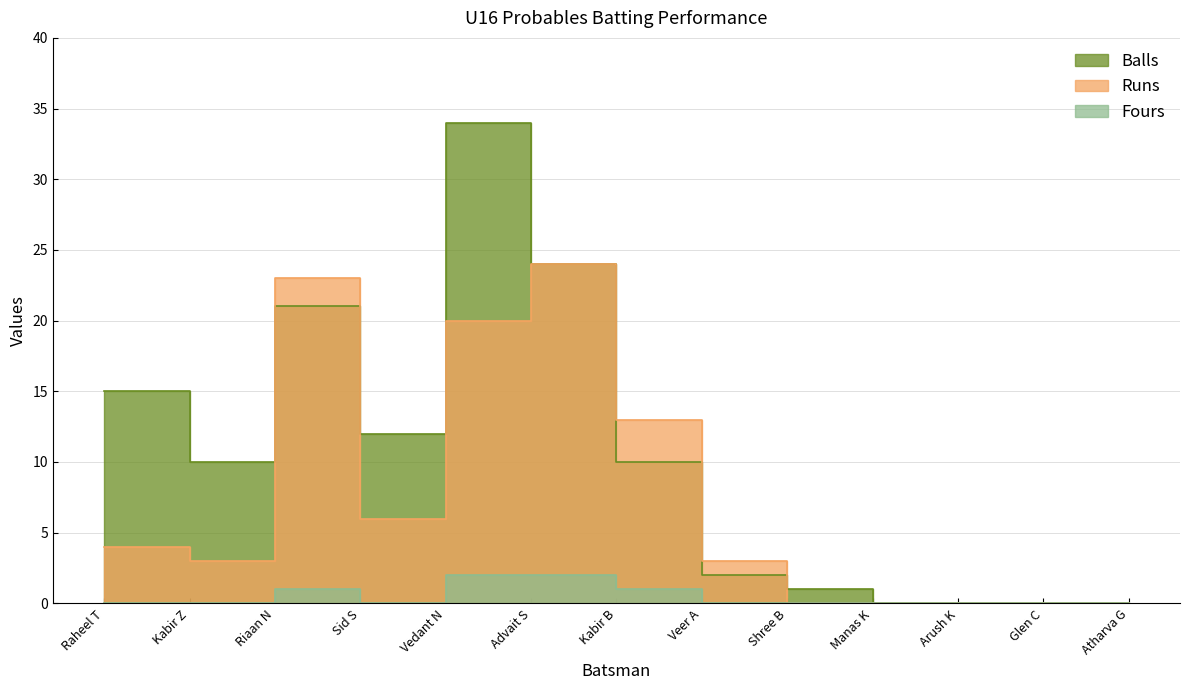

How many positive values does the Fours series have?

4